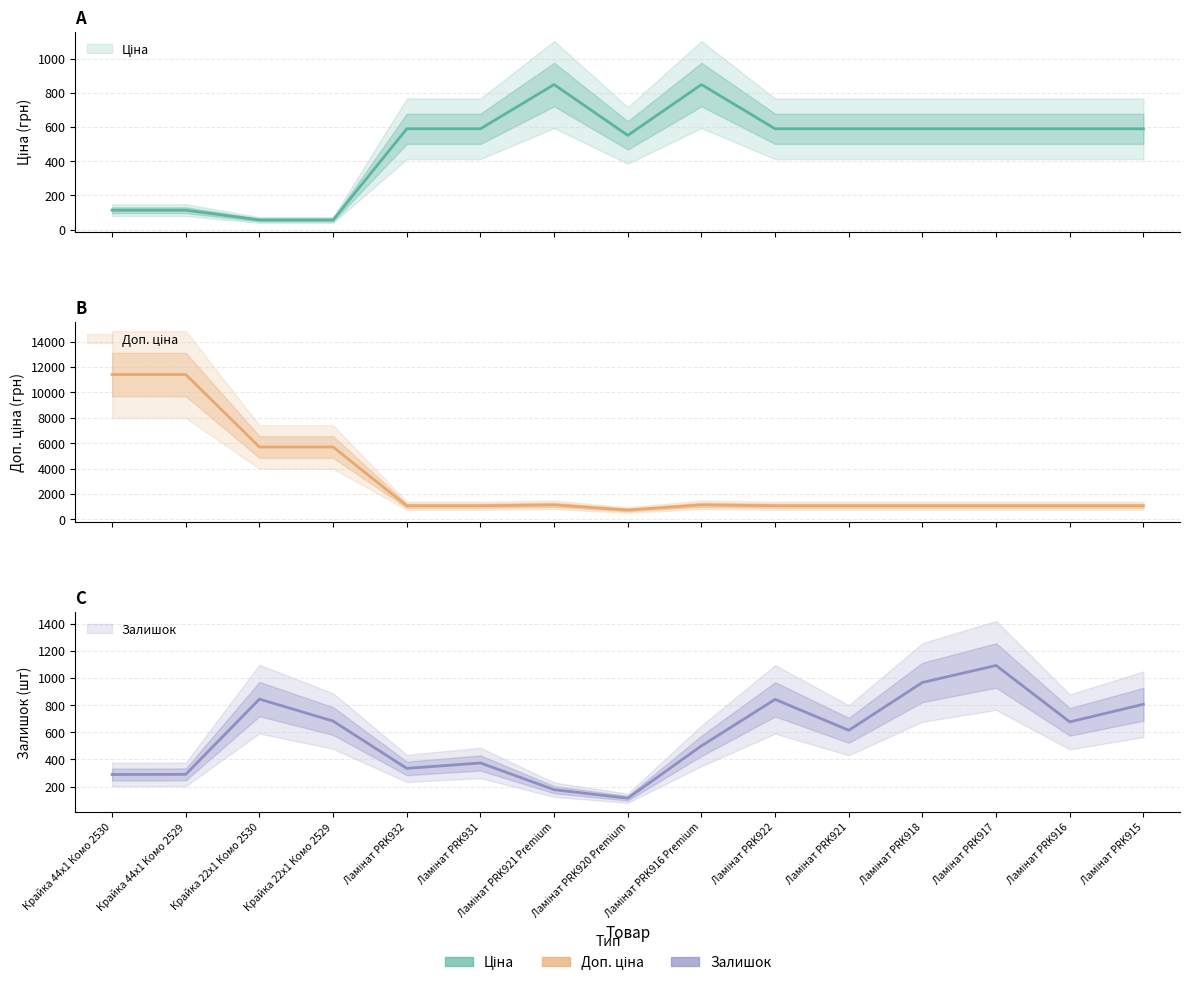

Where does the Залишок series first go above 615?

Крайка 22x1 Комо 2530